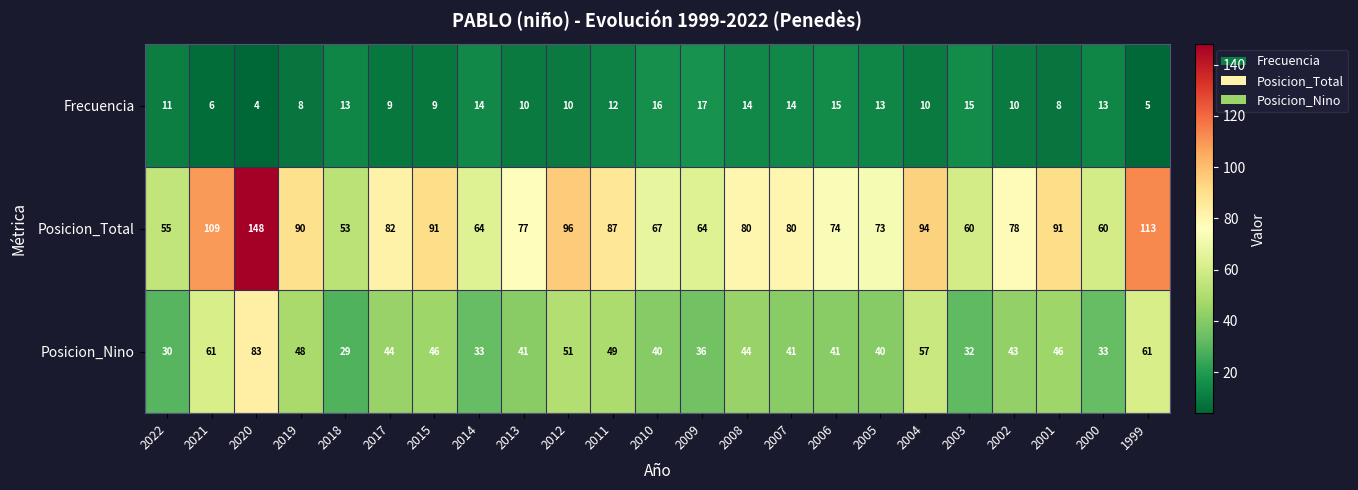

What is the spread (max minus min) of values at 2013?

67